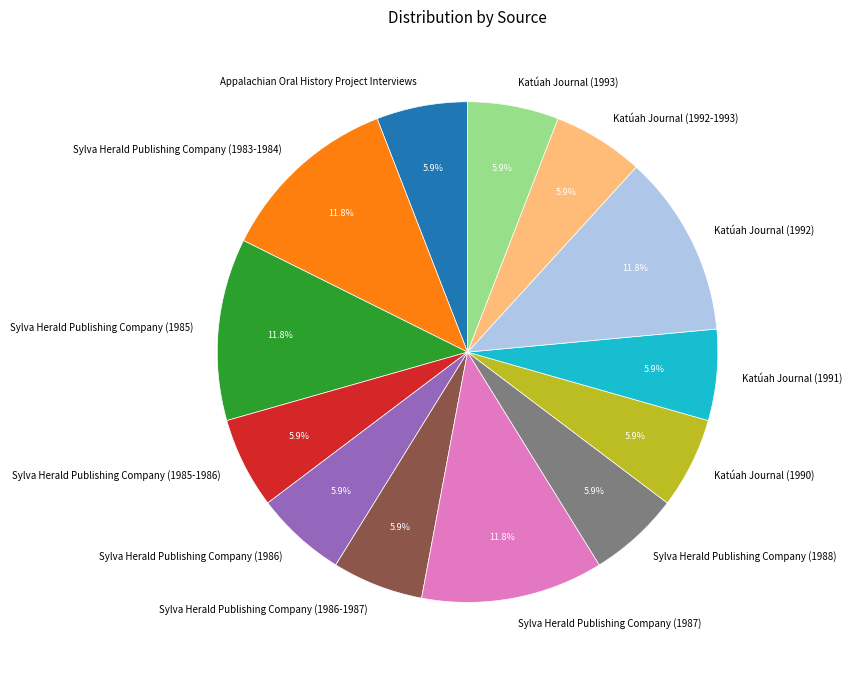

Is the sum of Sylva Herald Publishing Company (1985) and Sylva Herald Publishing Company (1986) greater than half?

No